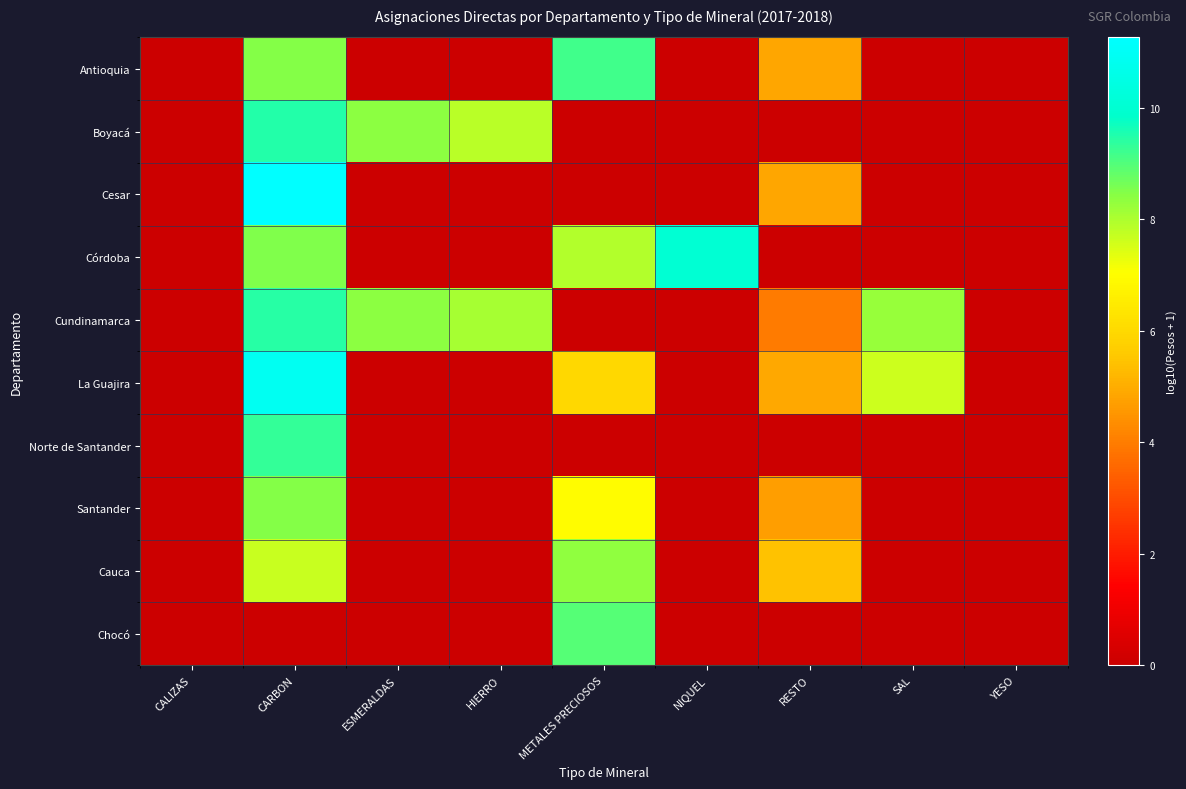

Reading left to right, extract all data points from this chart.

Antioquia: CALIZAS=0.0	CARBON=8.5	ESMERALDAS=0.0	HIERRO=0.0	METALES PRECIOSOS=9.2	NIQUEL=0.0	RESTO=4.9	SAL=0.0	YESO=0.0
Boyacá: CALIZAS=0.0	CARBON=9.5	ESMERALDAS=8.4	HIERRO=7.9	METALES PRECIOSOS=0.0	NIQUEL=0.0	RESTO=0.0	SAL=0.0	YESO=0.0
Cesar: CALIZAS=0.0	CARBON=11.3	ESMERALDAS=0.0	HIERRO=0.0	METALES PRECIOSOS=0.0	NIQUEL=0.0	RESTO=4.9	SAL=0.0	YESO=0.0
Córdoba: CALIZAS=0.0	CARBON=8.5	ESMERALDAS=0.0	HIERRO=0.0	METALES PRECIOSOS=7.9	NIQUEL=10.0	RESTO=0.0	SAL=0.0	YESO=0.0
Cundinamarca: CALIZAS=0.0	CARBON=9.4	ESMERALDAS=8.4	HIERRO=8.1	METALES PRECIOSOS=0.0	NIQUEL=0.0	RESTO=4.0	SAL=8.2	YESO=0.0
La Guajira: CALIZAS=0.0	CARBON=10.9	ESMERALDAS=0.0	HIERRO=0.0	METALES PRECIOSOS=6.0	NIQUEL=0.0	RESTO=4.9	SAL=7.6	YESO=0.0
Norte de Santander: CALIZAS=0.0	CARBON=9.3	ESMERALDAS=0.0	HIERRO=0.0	METALES PRECIOSOS=0.0	NIQUEL=0.0	RESTO=0.0	SAL=0.0	YESO=0.0
Santander: CALIZAS=0.0	CARBON=8.4	ESMERALDAS=0.0	HIERRO=0.0	METALES PRECIOSOS=7.0	NIQUEL=0.0	RESTO=4.7	SAL=0.0	YESO=0.0
Cauca: CALIZAS=0.0	CARBON=7.7	ESMERALDAS=0.0	HIERRO=0.0	METALES PRECIOSOS=8.3	NIQUEL=0.0	RESTO=5.4	SAL=0.0	YESO=0.0
Chocó: CALIZAS=0.0	CARBON=0.0	ESMERALDAS=0.0	HIERRO=0.0	METALES PRECIOSOS=8.9	NIQUEL=0.0	RESTO=0.0	SAL=0.0	YESO=0.0